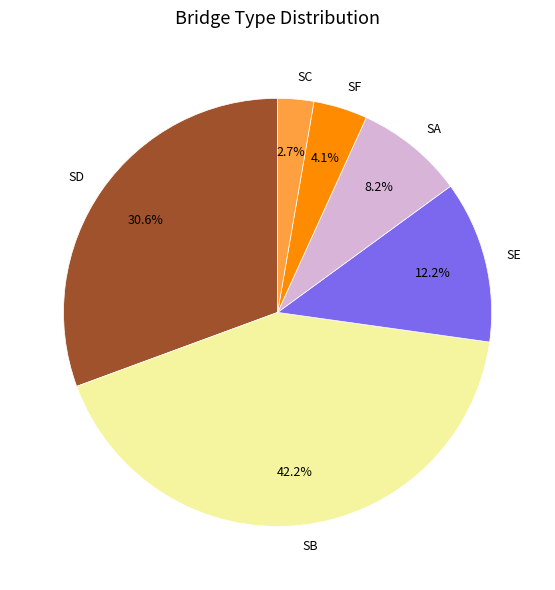

To the nearest percent, what percentage of the pie is SD?

31%